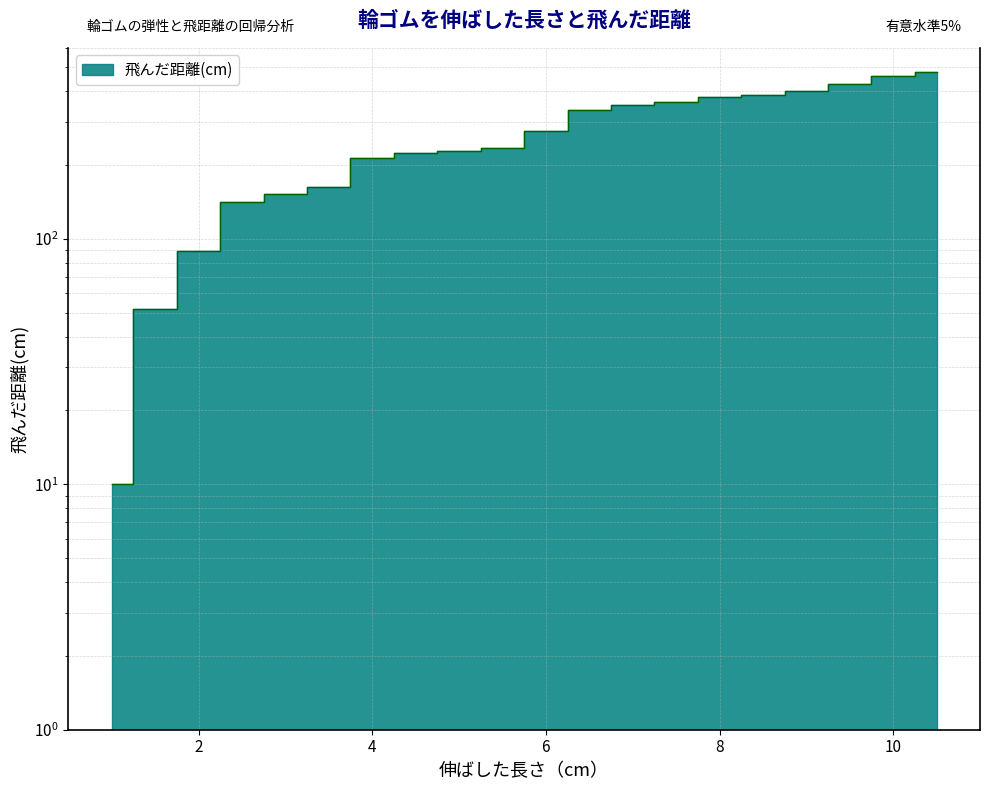

Between 5.5 and 8.0, which is larger?

8.0